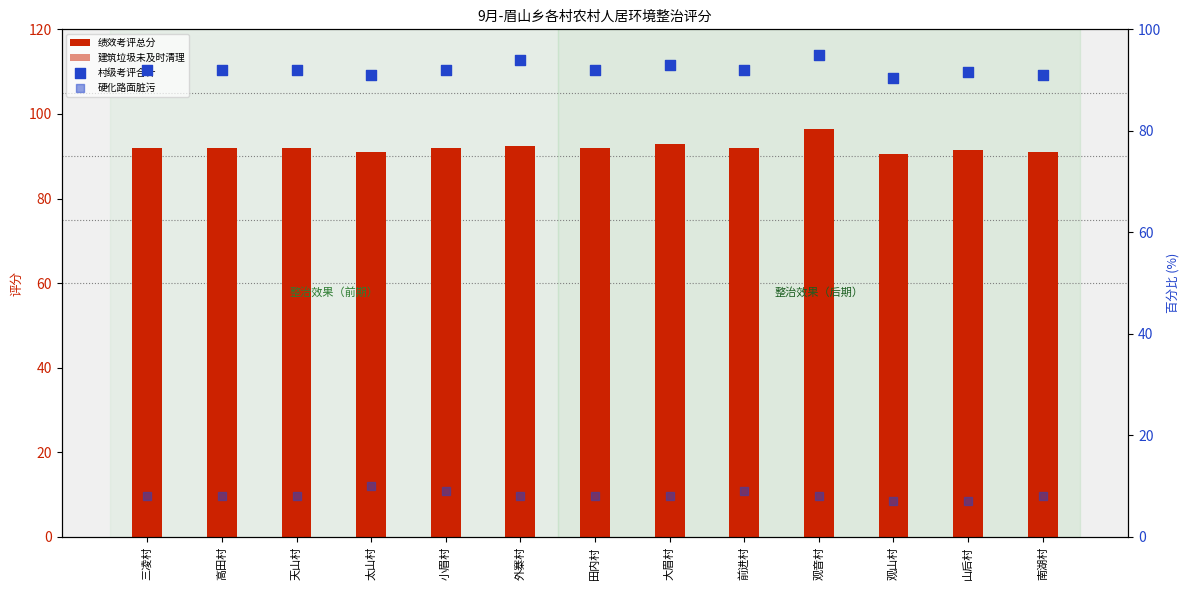

At how many categories does at least one series exceed 34?

13